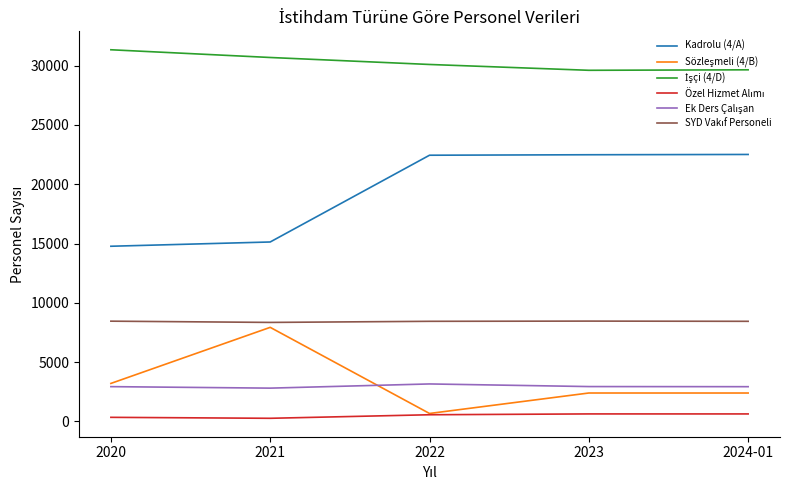

What is the greatest value displayed?

31341